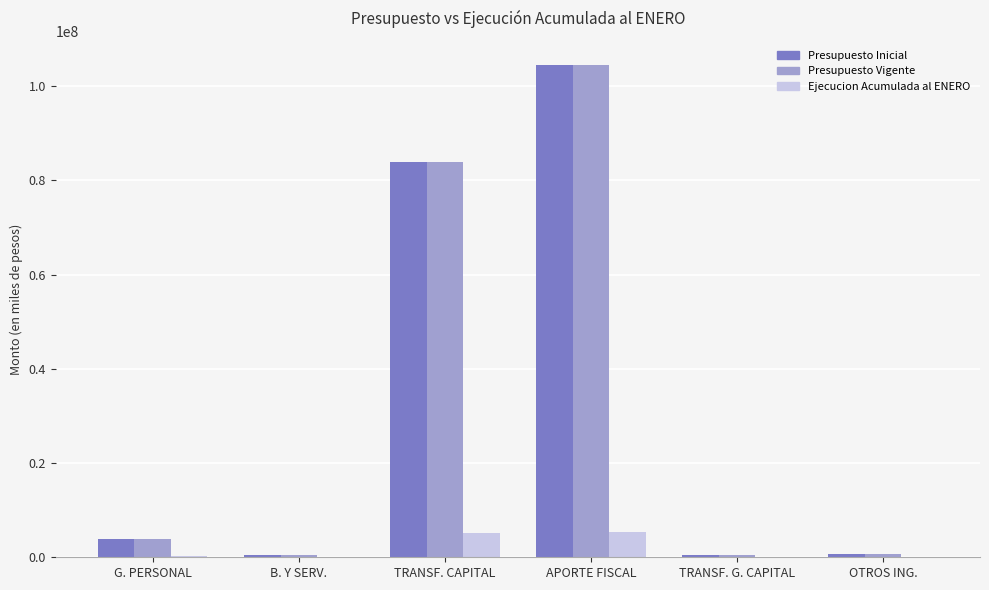

How many distinct data groups are displayed?

3